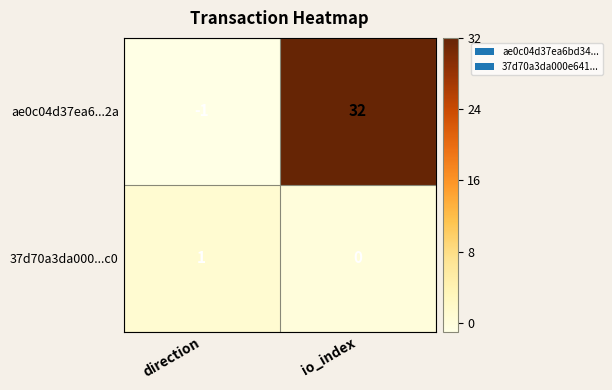

Between direction and io_index, which series saw the biggest shift?

ae0c04d37ea6...2a